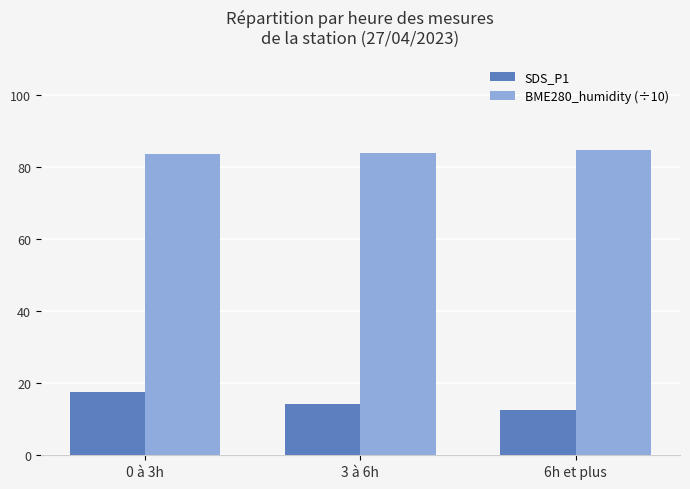

The BME280_humidity (÷10) series shows 129.5 at 0 à 3h. True or false?

False